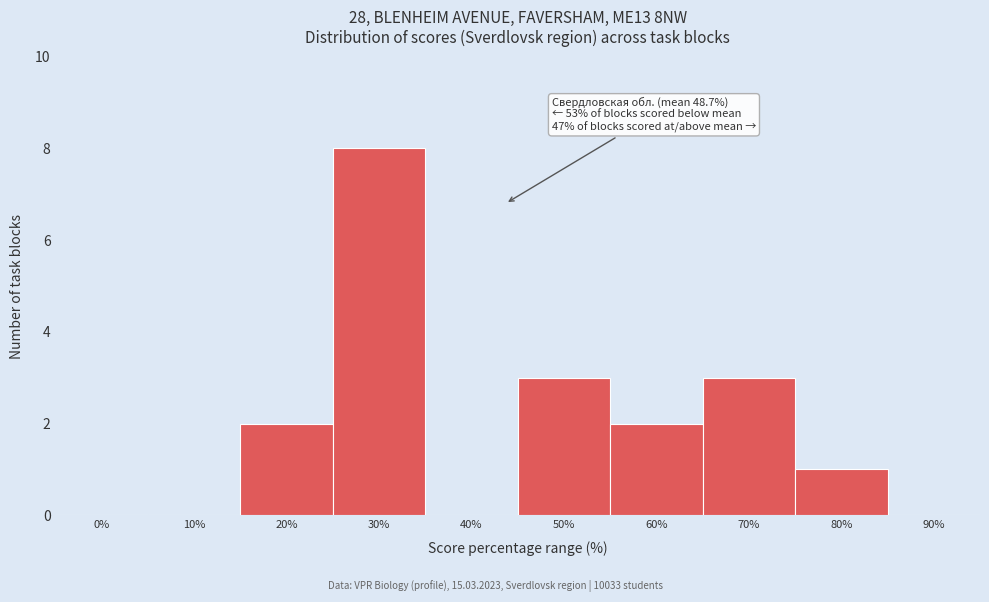

Reading left to right, what are all the values shown in this chart?

0%=0	10%=0	20%=2	30%=8	40%=0	50%=3	60%=2	70%=3	80%=1	90%=0